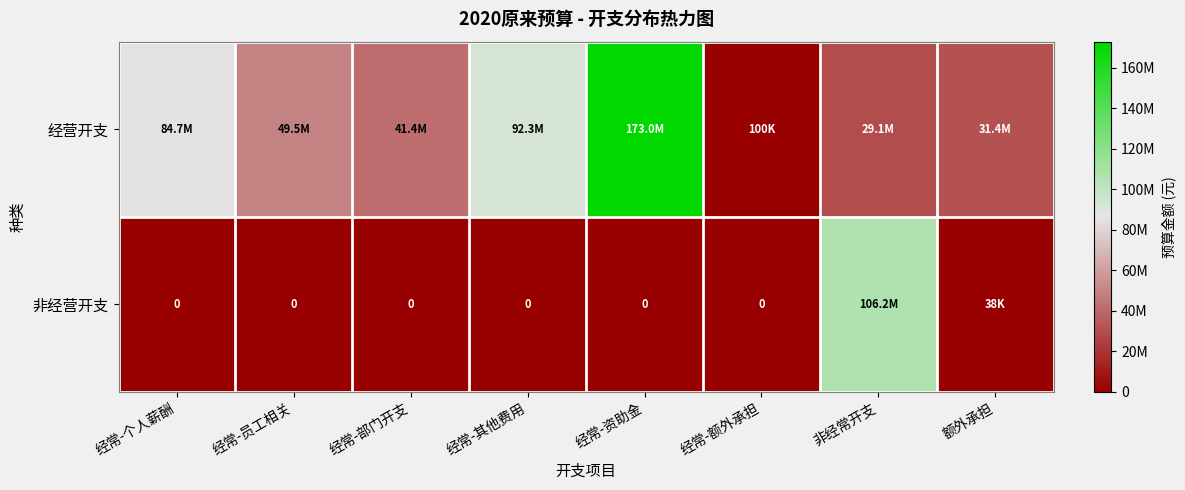

What is the sum of the 非经营开支 values at 额外承担 and 经常-员工相关?

38125